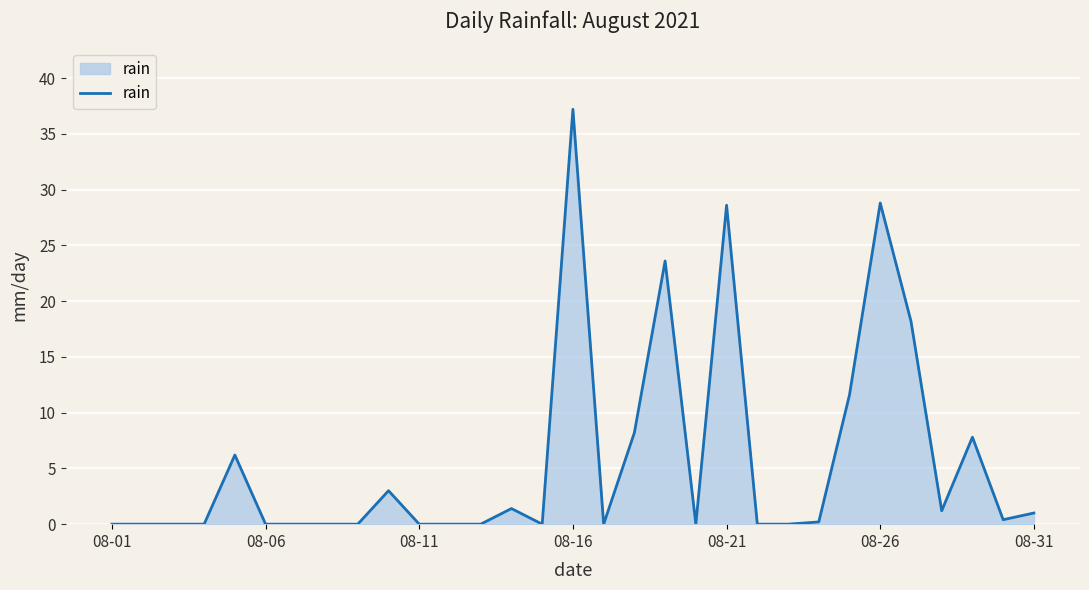

What is the difference between the maximum and minimum values?

37.2